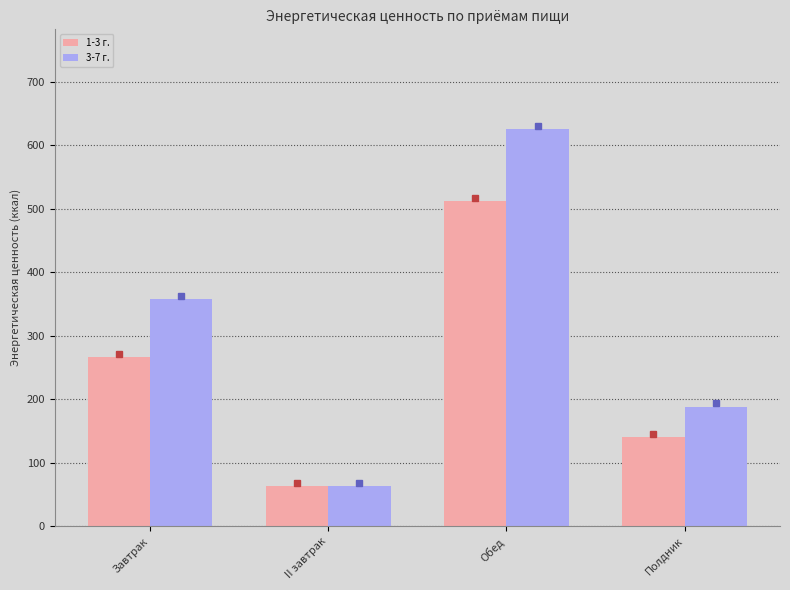

Does the chart contain any negative values?

No